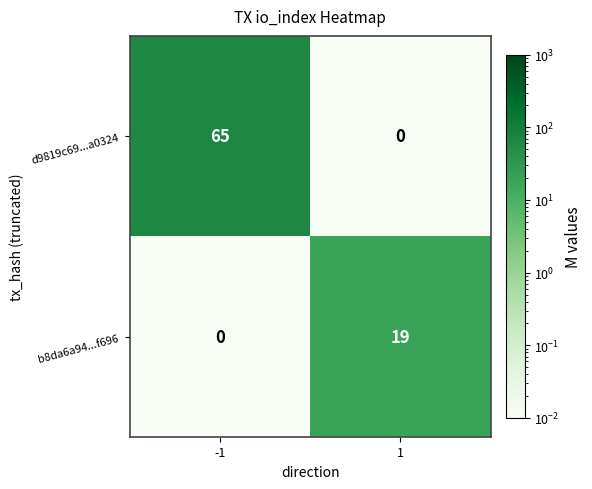

What is the spread (max minus min) of values at -1?

65